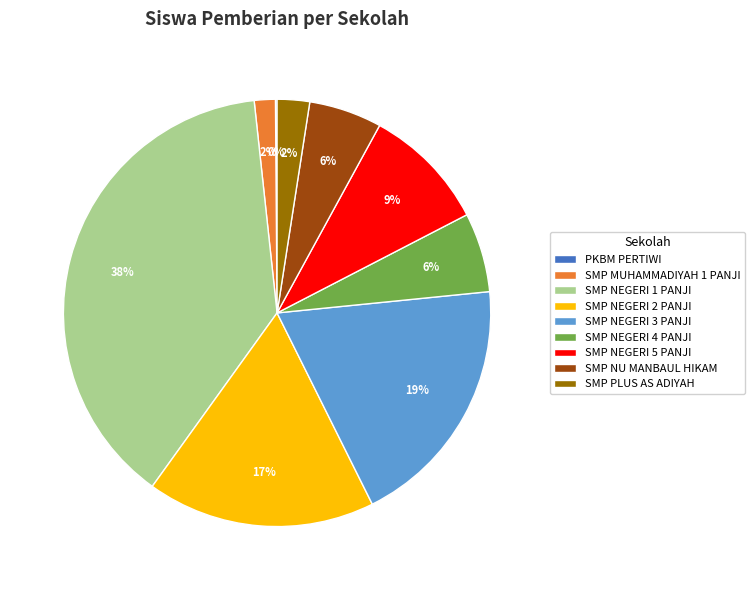

True or false: SMP MUHAMMADIYAH 1 PANJI accounts for 12% of the total.

False